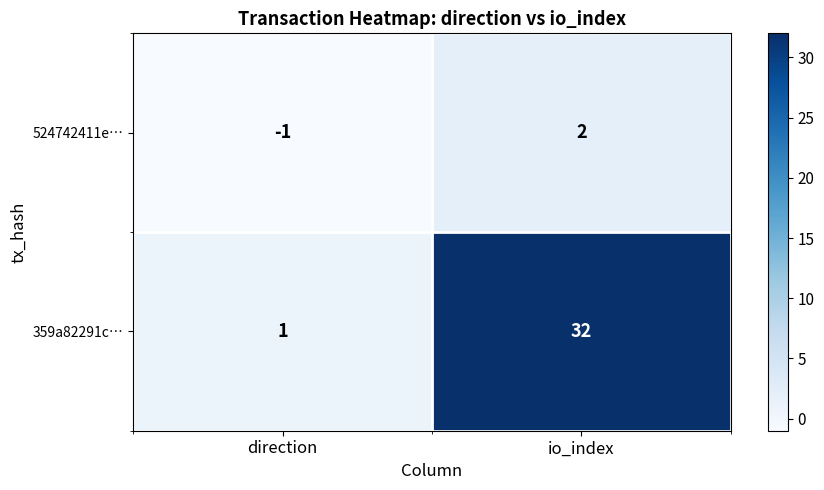

Which series has the largest range (max minus min)?

359a82291c…